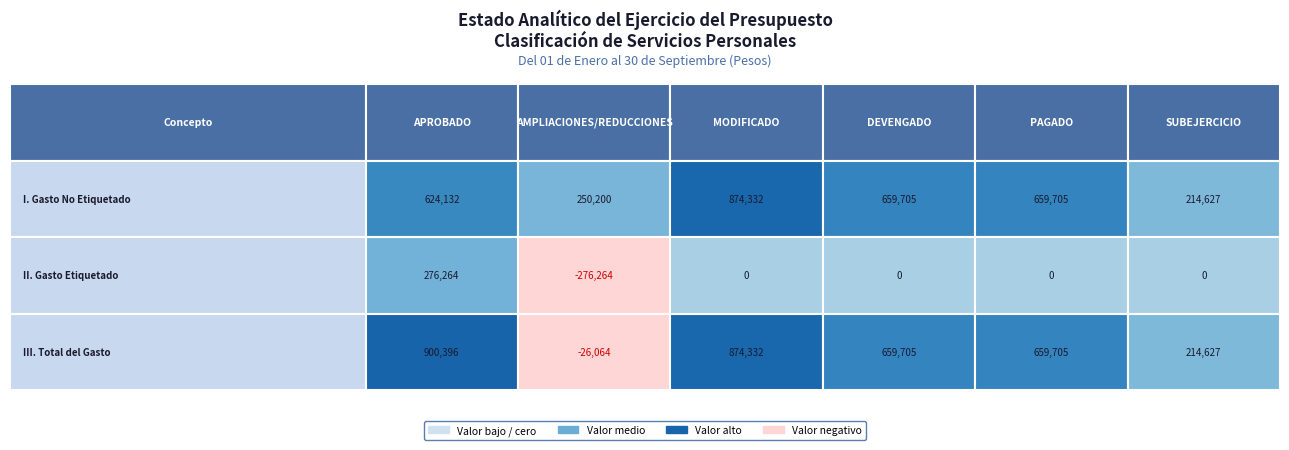

Rank the series at 4 from highest to lowest value.

I. GASTO NO ETIQUETADO, III. TOTAL DEL GASTO, II. GASTO ETIQUETADO